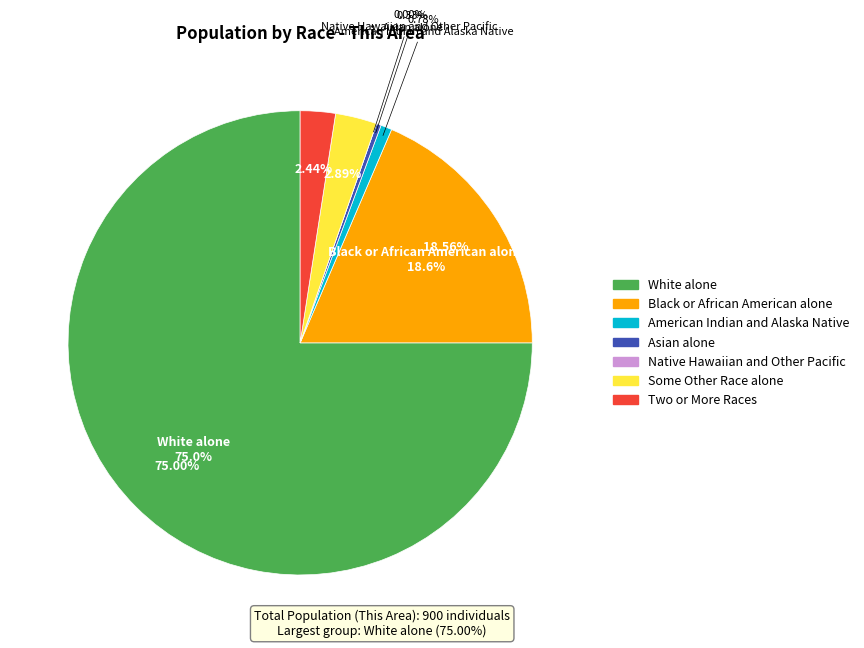

Which has a higher value, Black or African American alone or American Indian and Alaska Native?

Black or African American alone